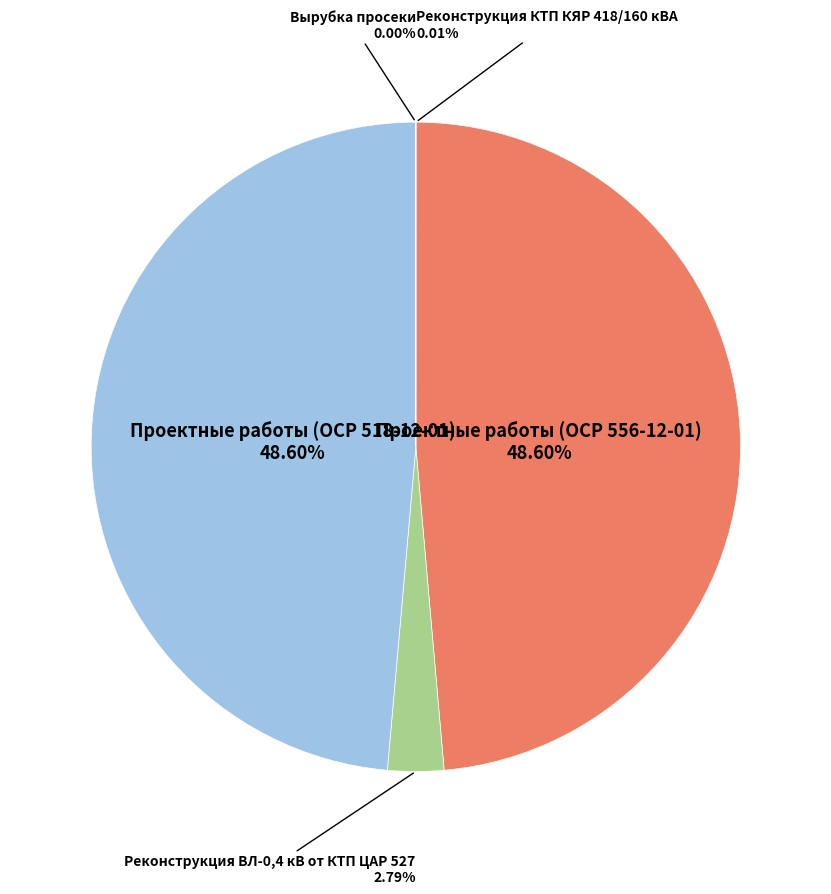

Is there a majority slice in this chart?

No